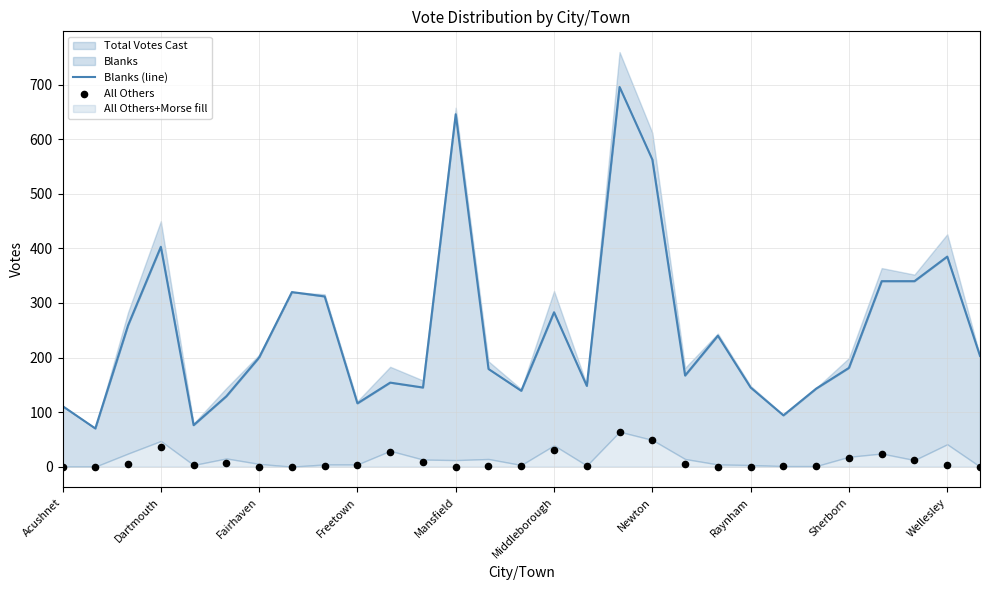

At which category is the sum across all series the highest?

17